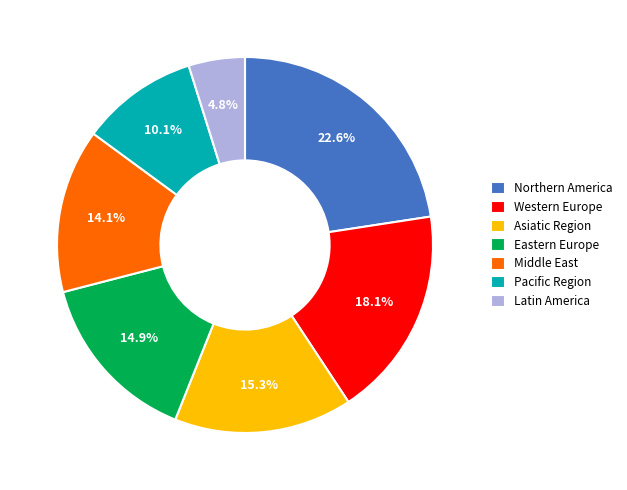

Is Northern America the majority of the pie?

No